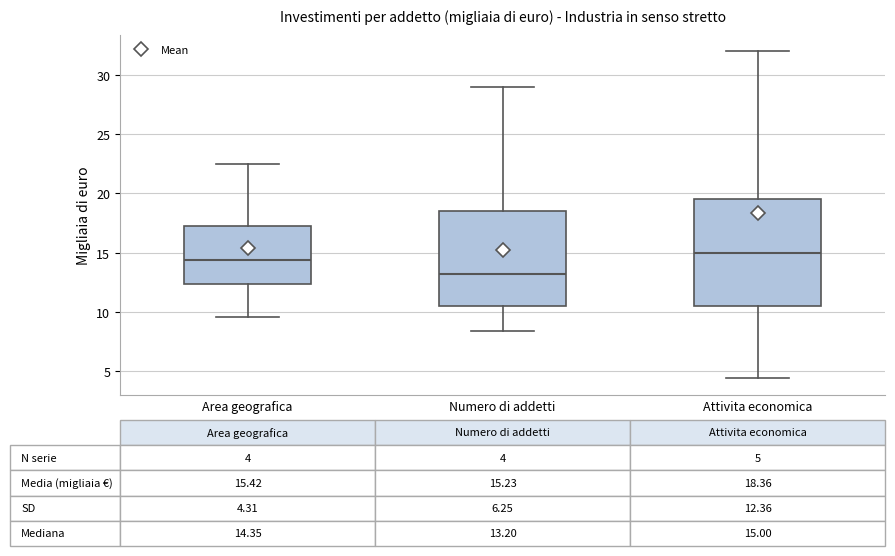

Which box is the tallest, from its lower edge to its upper edge?

Attivita economica